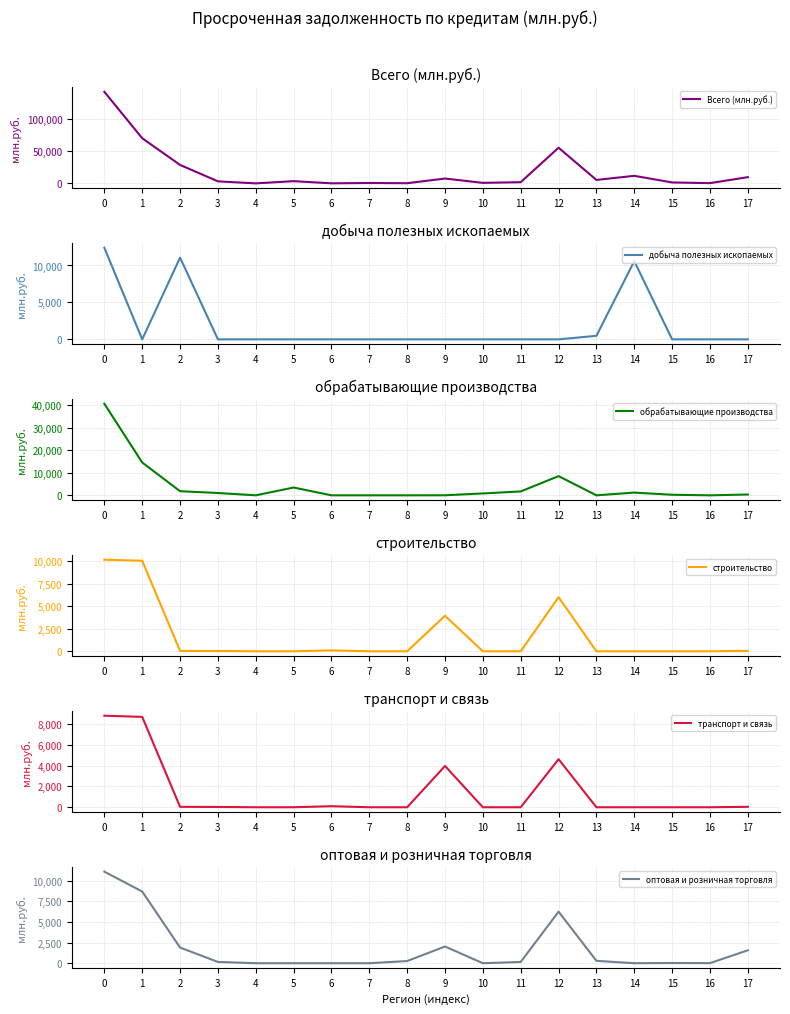

Which series has the widest spread of values?

Всего (млн.руб.)